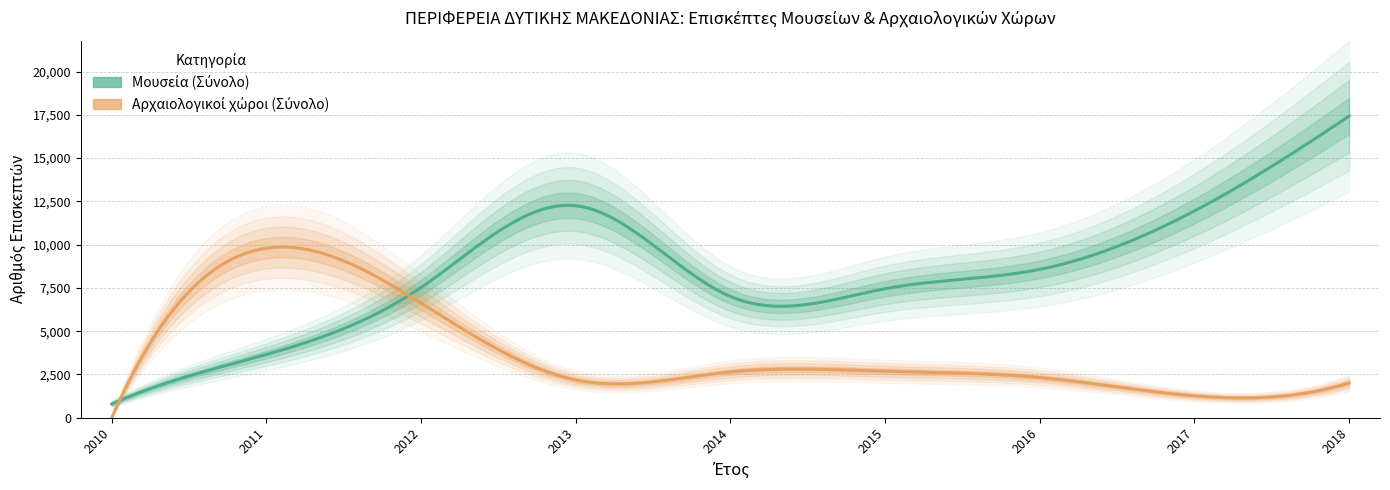

Which series changed the most between 2010 and 2013?

Μουσεία (Σύνολο)